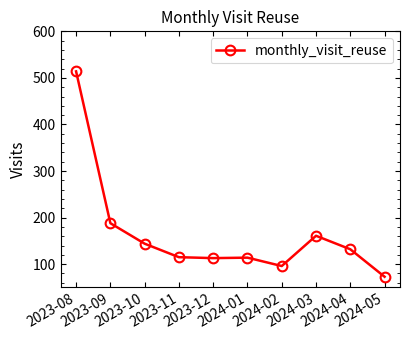

What is the average value?

165